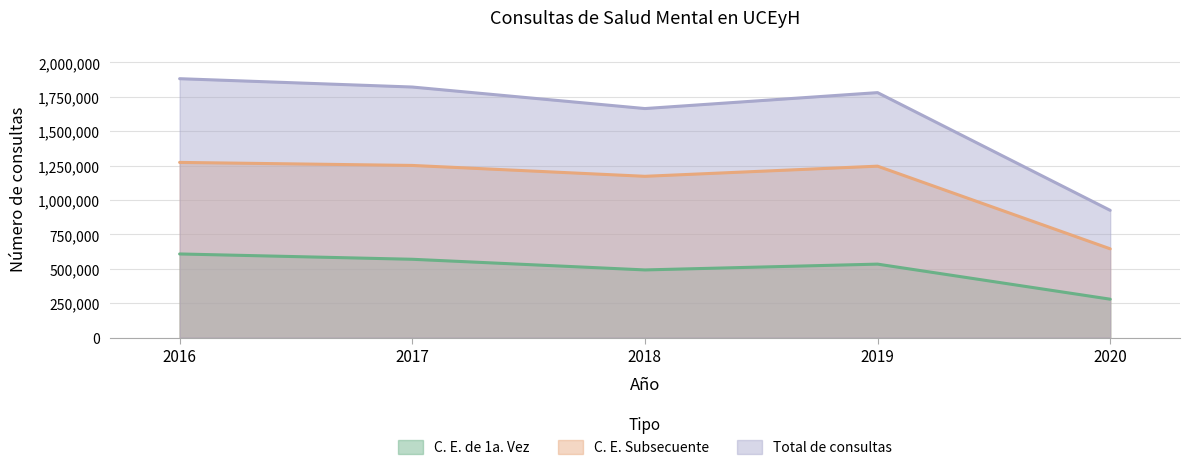

What is the difference between the second highest and second lowest values in the Total de consultas series?

156480